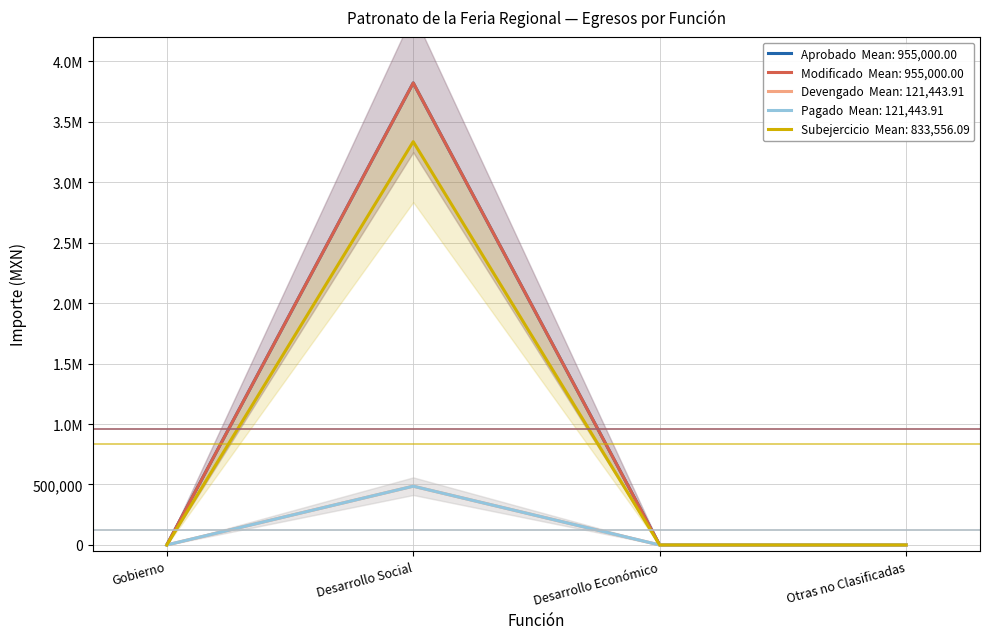

Which series changed the most between Desarrollo Económico and Otras no Clasificadas?

Aprobado